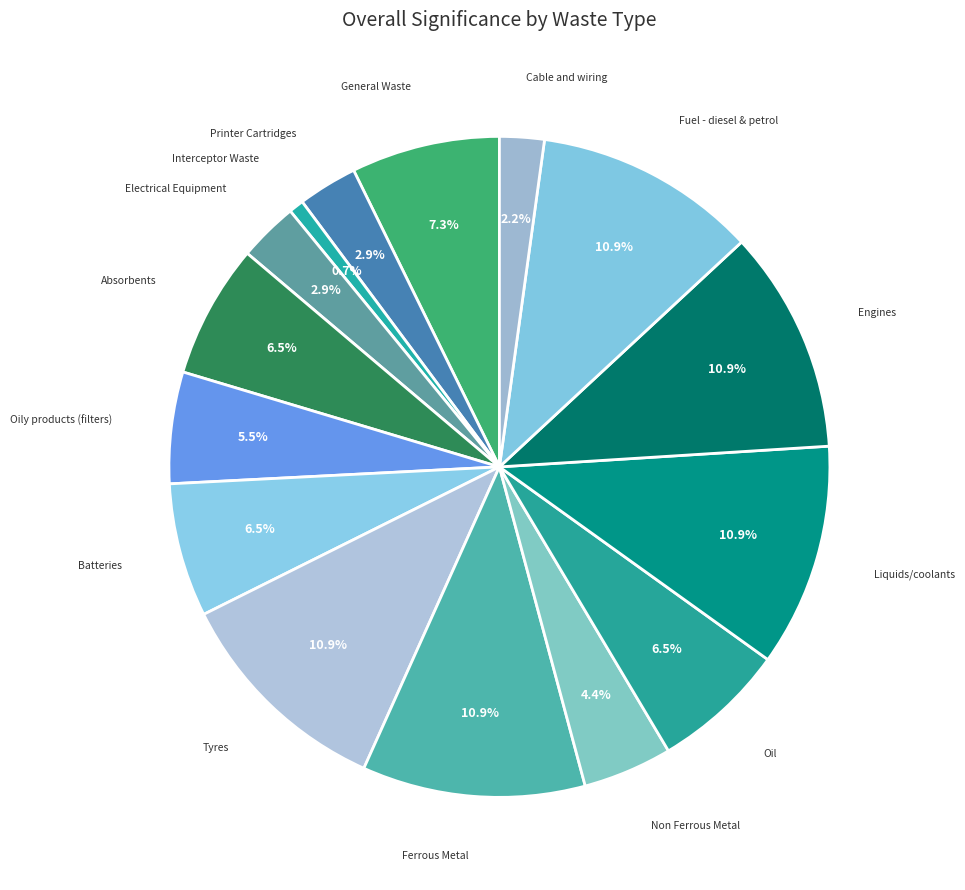

How many slices are in this pie chart?

15